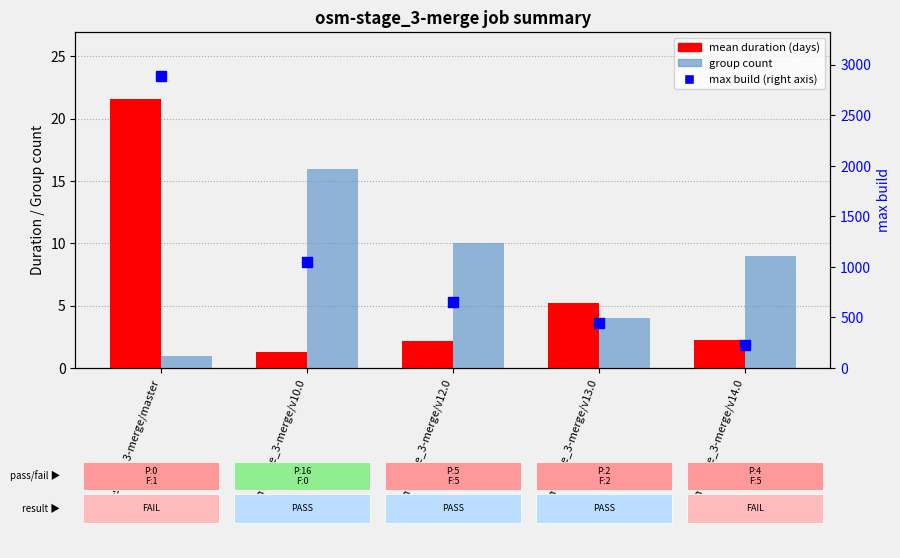

What are all the series names shown in the legend?

mean duration (days), group count, max build